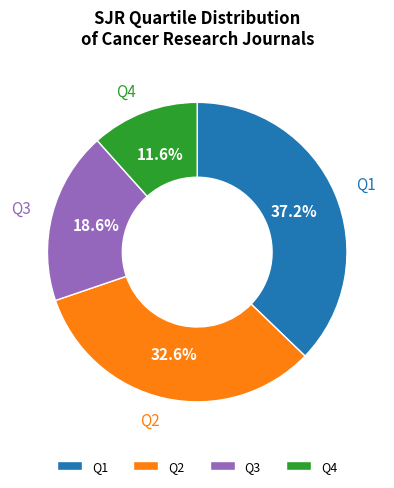

Combined, do Q4 and Q2 account for over 50%?

No